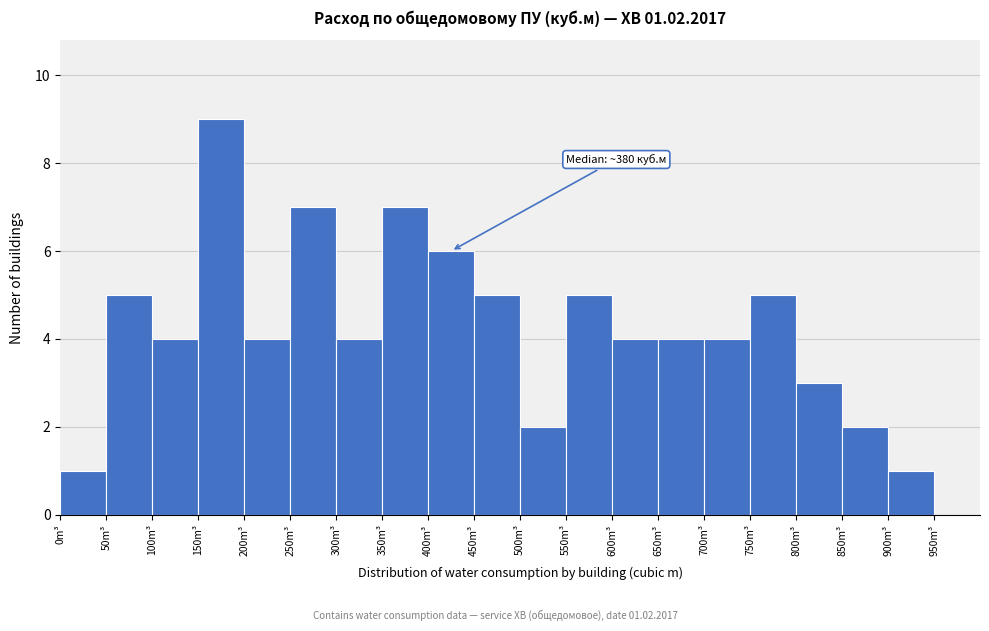

Which range on the x-axis has the tallest bar?

150 to 200